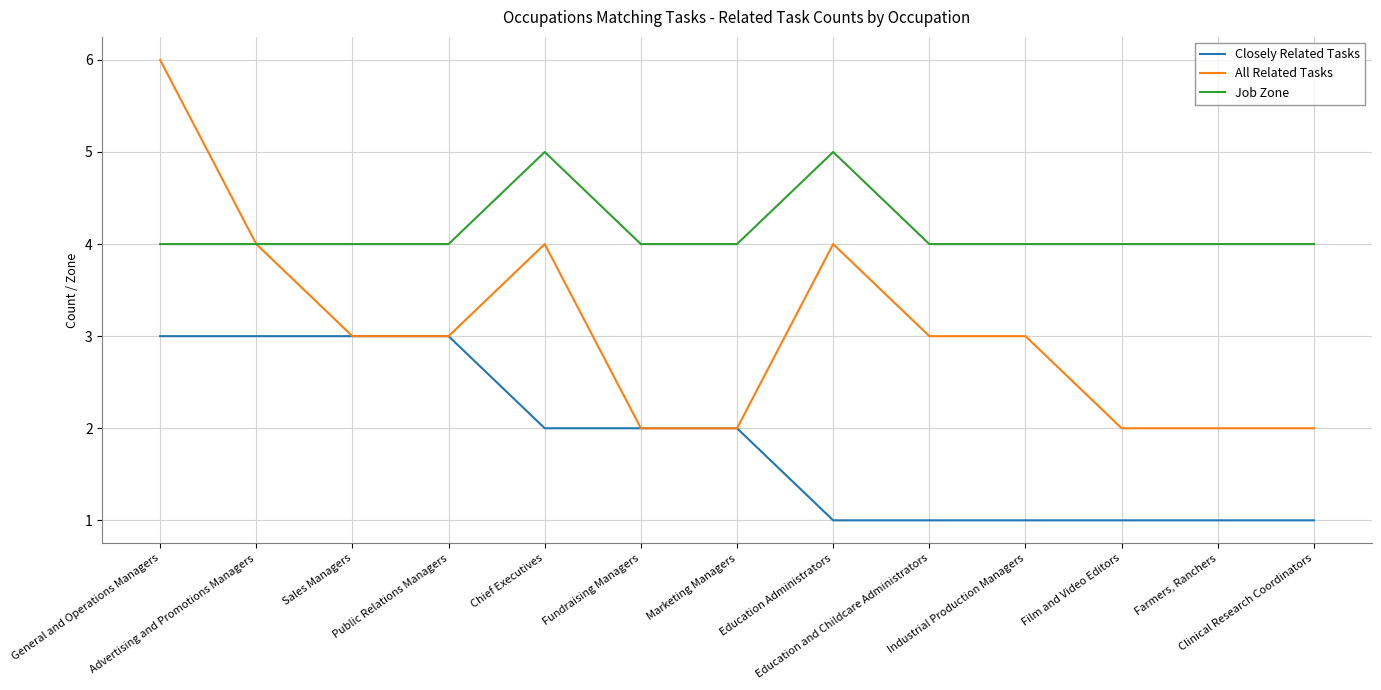

What is the difference between the maximum and minimum values in the All Related Tasks series?

4